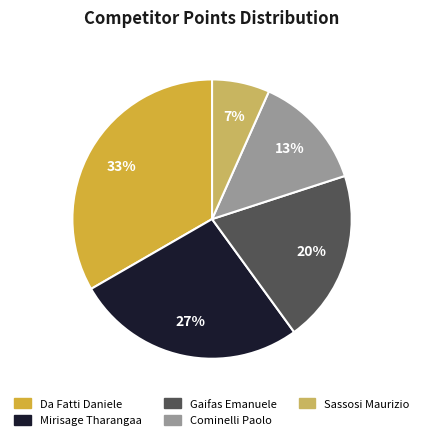

Is there any slice that represents more than half of the pie?

No